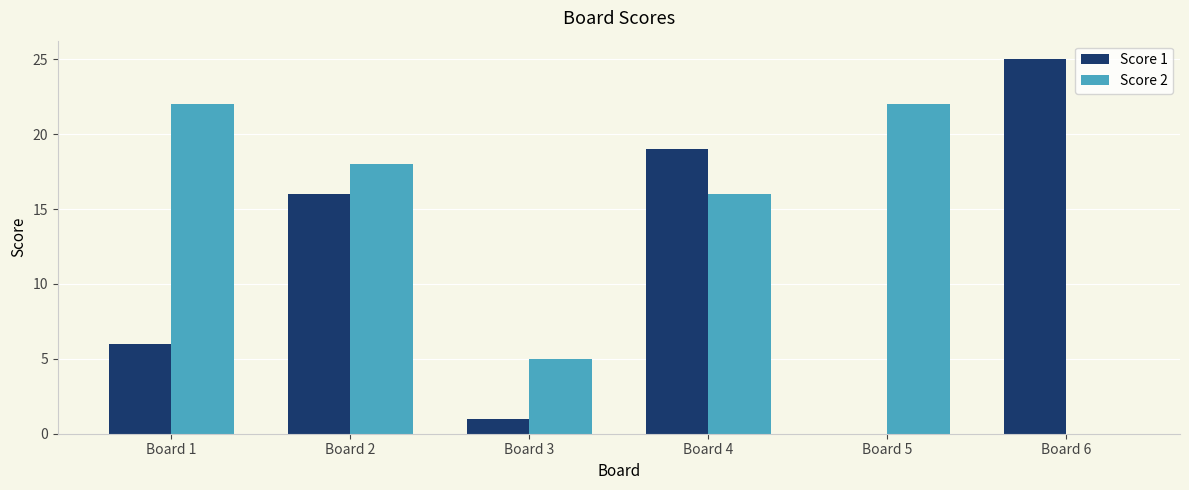

At which label is Score 2 closest to 11?

Board 4